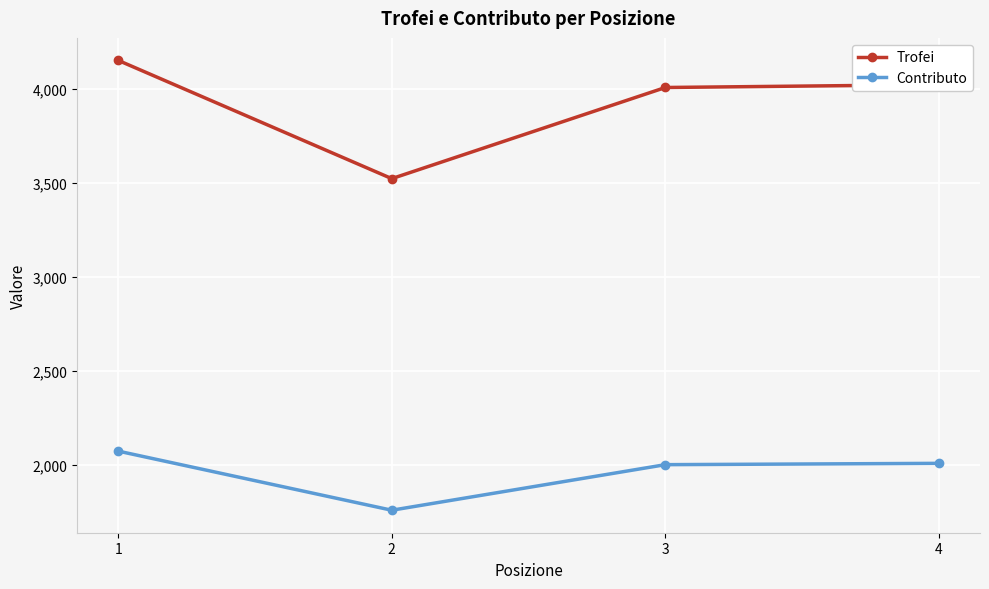

What value does the Contributo series have at 3, to the nearest 10?

2000